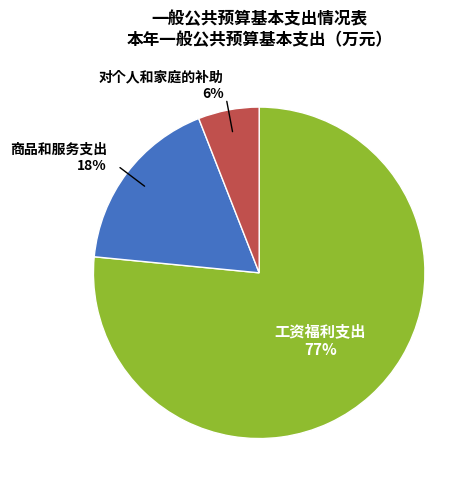

Combined, do 对个人和家庭的补助 and 工资福利支出 account for over 50%?

Yes